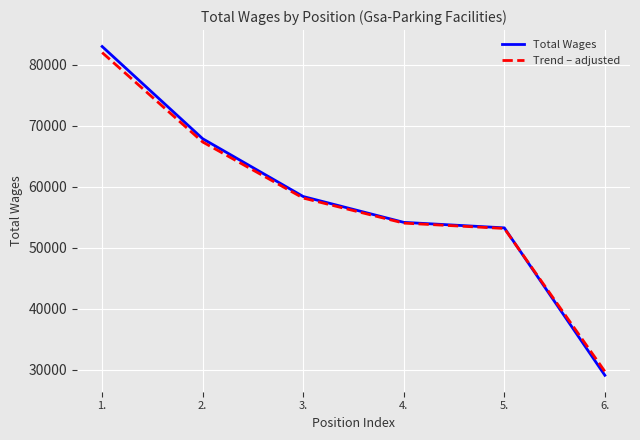

Reading right to left, what are all the values shown in this chart?

Total Wages: 6.=29094.0	5.=53264.0	4.=54166.0	3.=58400.0	2.=67874.0	1.=82994.0
Trend – adjusted: 6.=29721.2	5.=53166.1	4.=54041.0	3.=58148.0	2.=67337.8	1.=82004.2